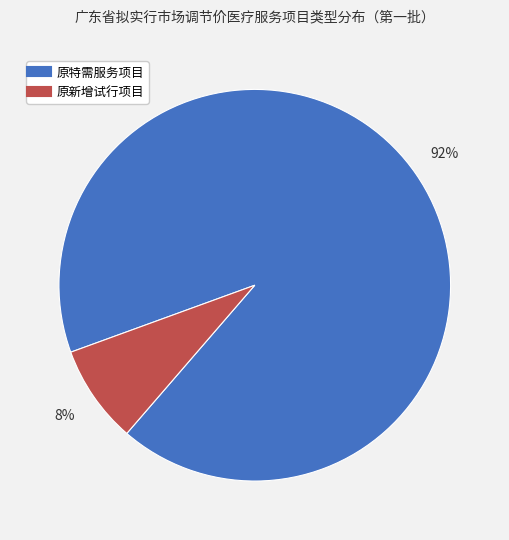

What is the largest slice in the pie chart?

原特需服务项目